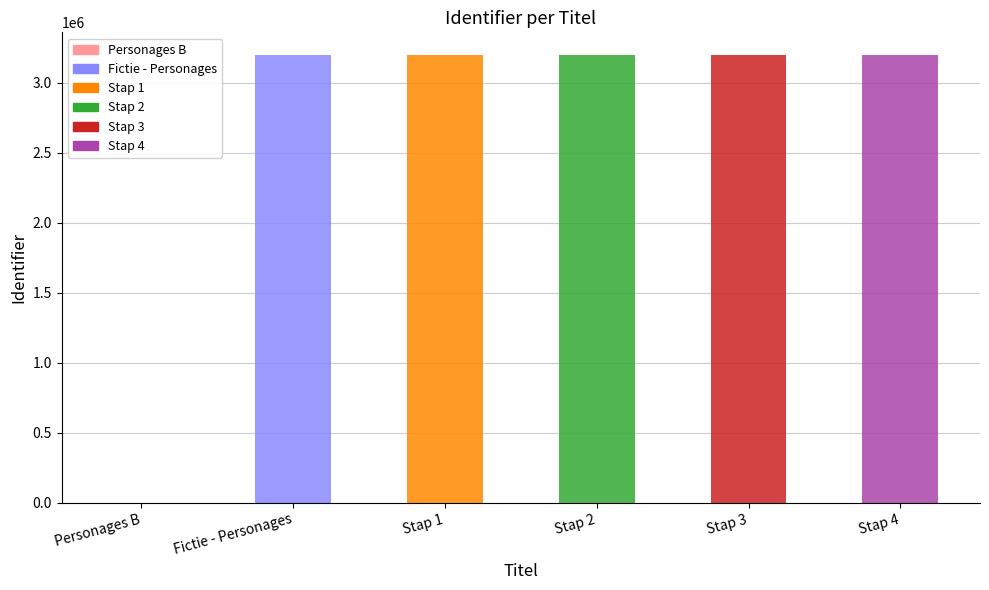

What is the change in value from Stap 2 to Stap 3?

+2